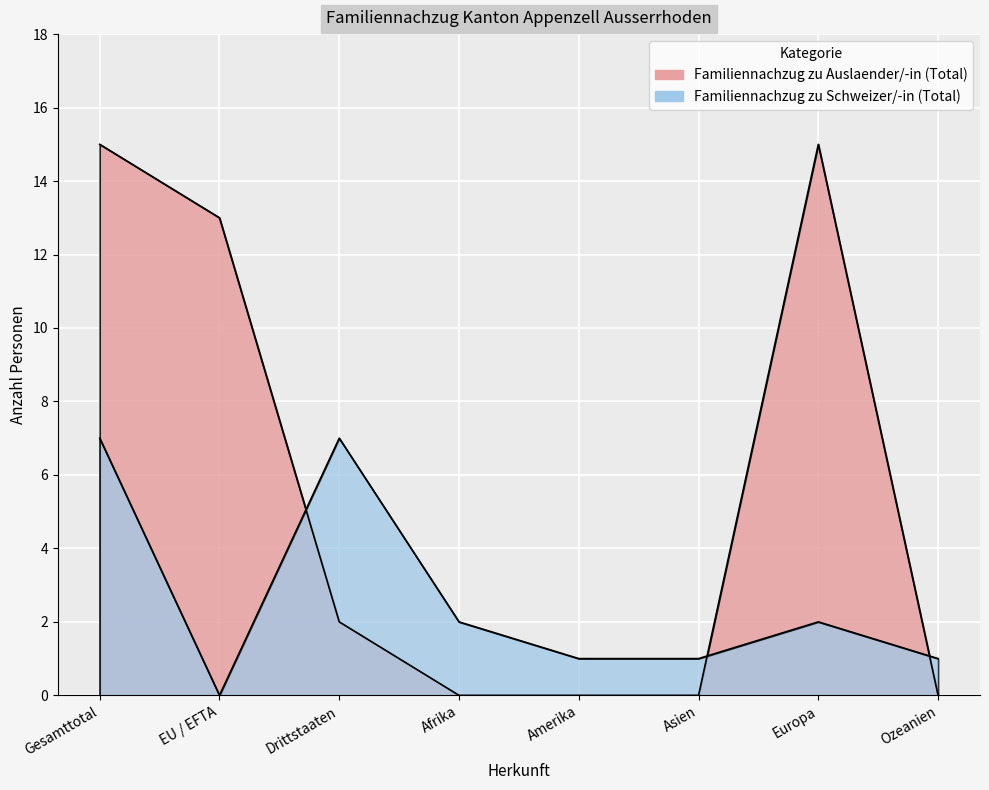

What is the spread (max minus min) of values at Drittstaaten?

5